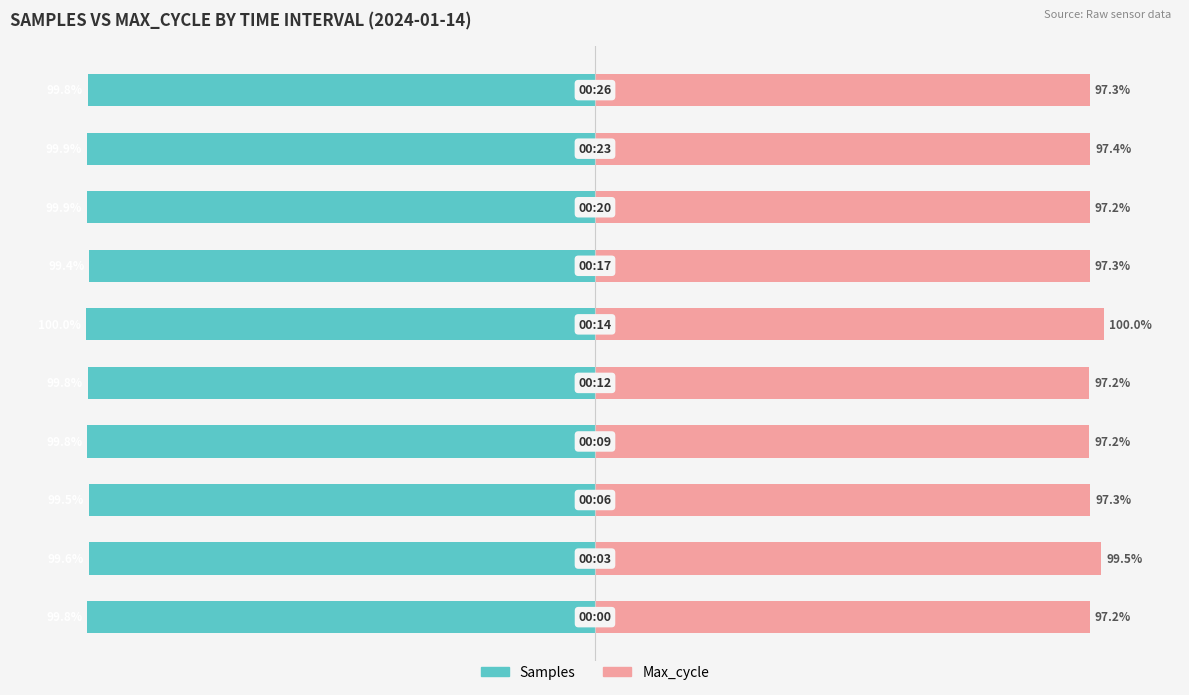

True or false: Samples has a value of -99.8 at 9.

True